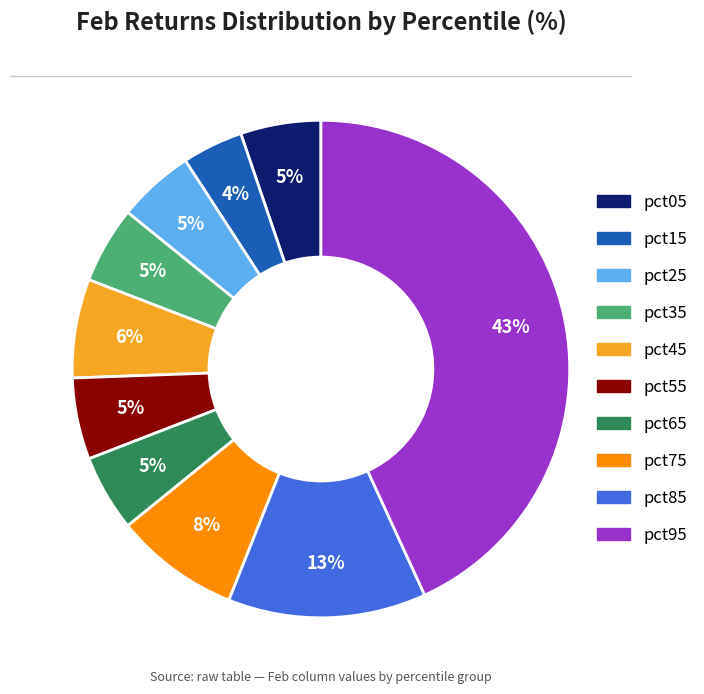

Combined, do pct45 and pct75 account for over 50%?

No